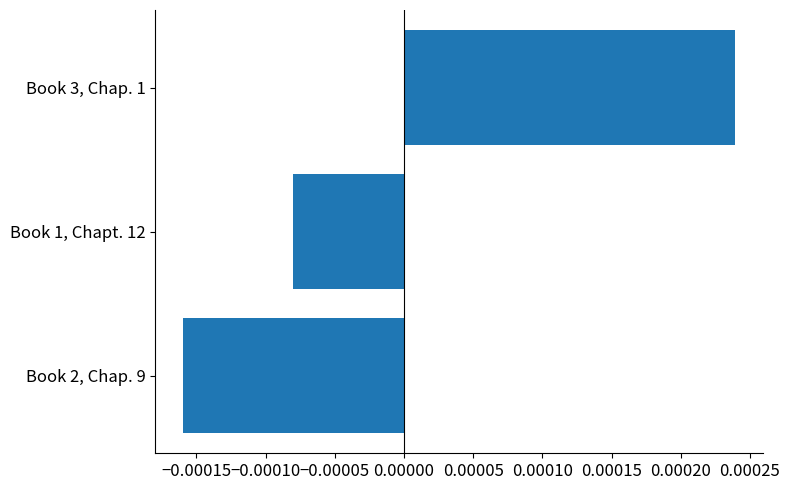

Where is the data nearest to the value 0?

Book 1, Chapt. 12